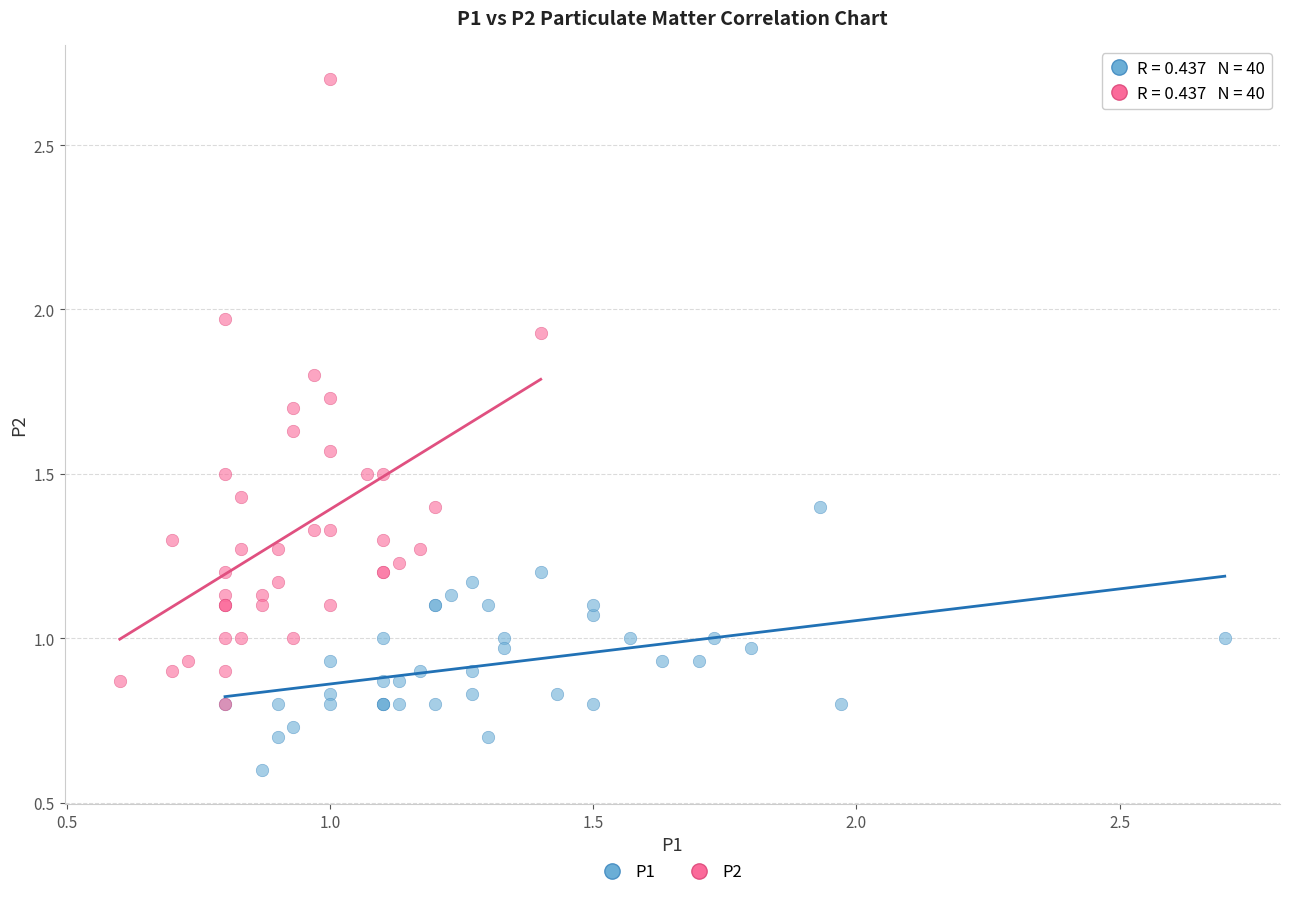

What are all the series names shown in the legend?

P1, P2